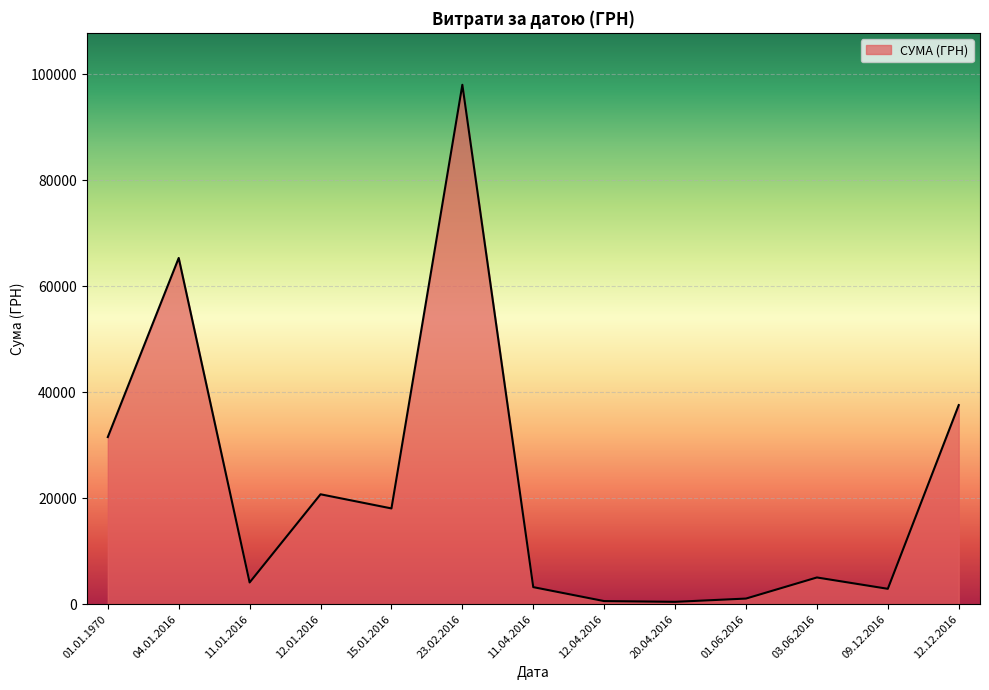

Between 11.04.2016 and 01.01.1970, which is larger?

01.01.1970